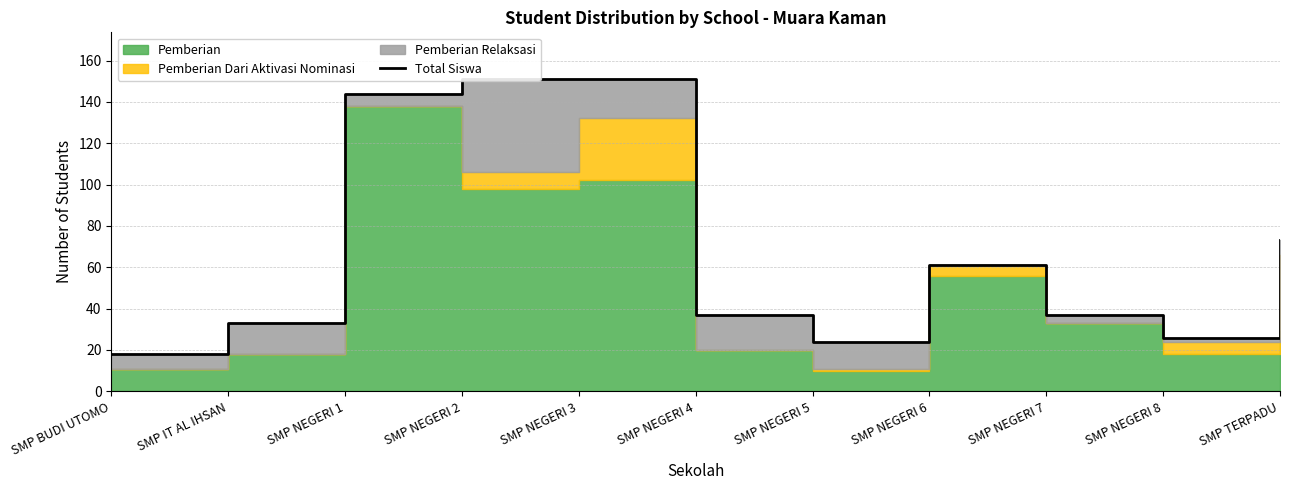

Which category has the highest value across all series?

SMP NEGERI 2